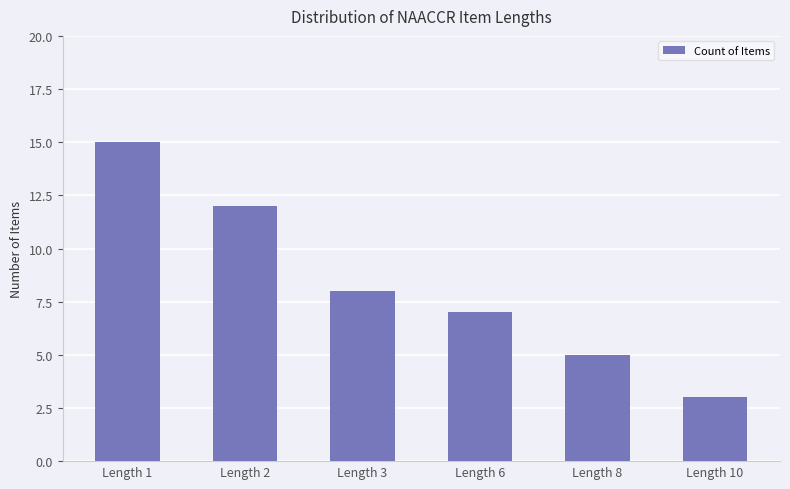

Reading right to left, transcribe all the data shown in this chart.

3	5	7	8	12	15